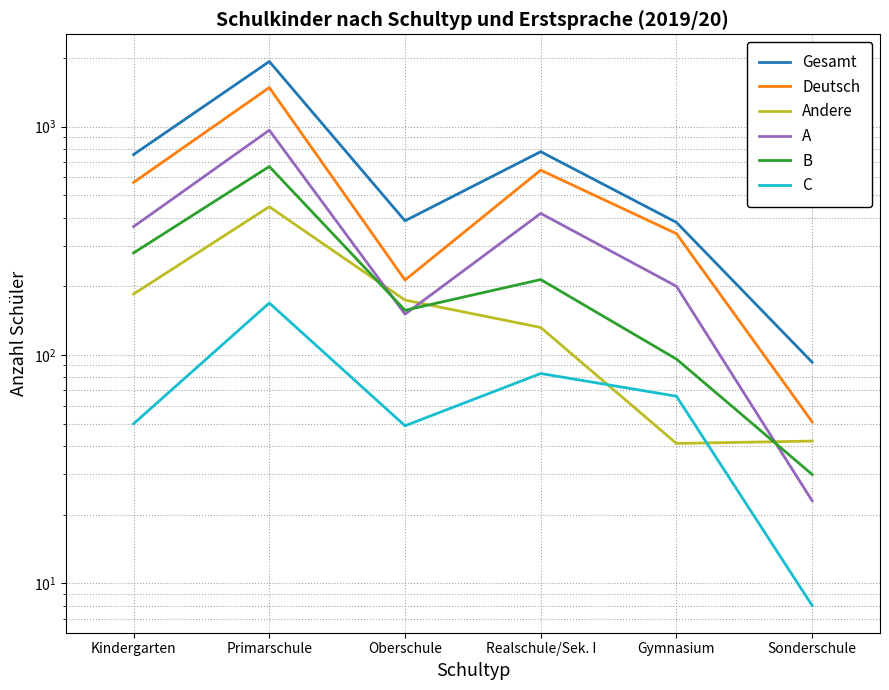

What is the highest value of the C series?

169